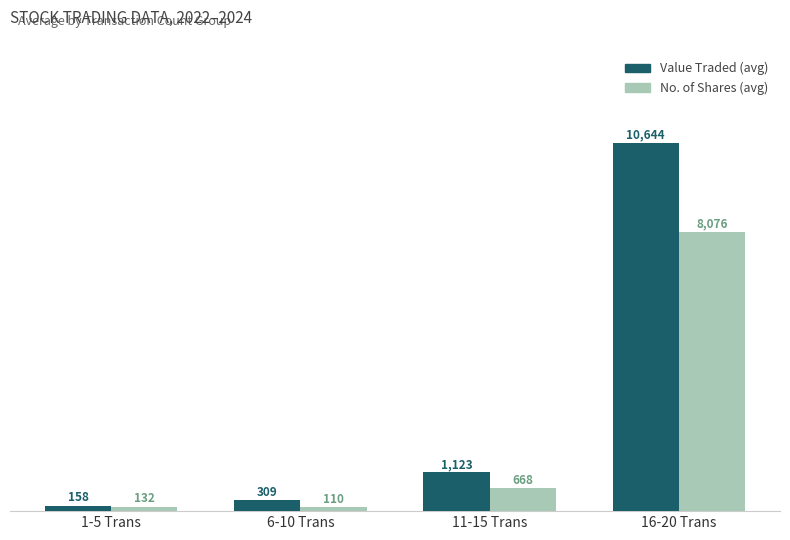

How many bars are there in each group?

2